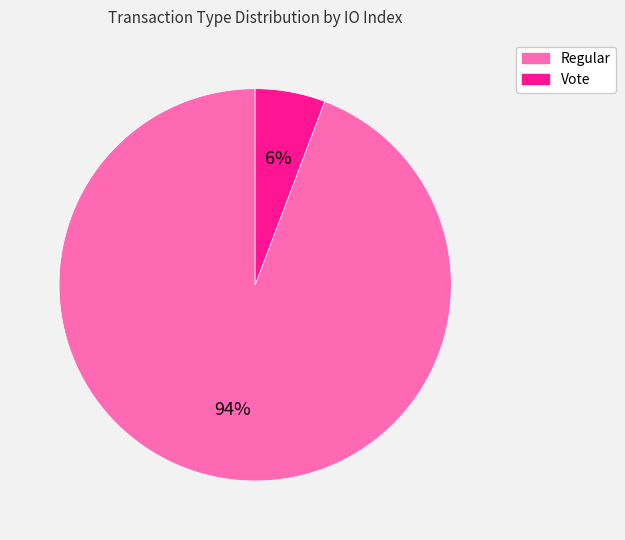

Which has a higher value, Regular or Vote?

Regular